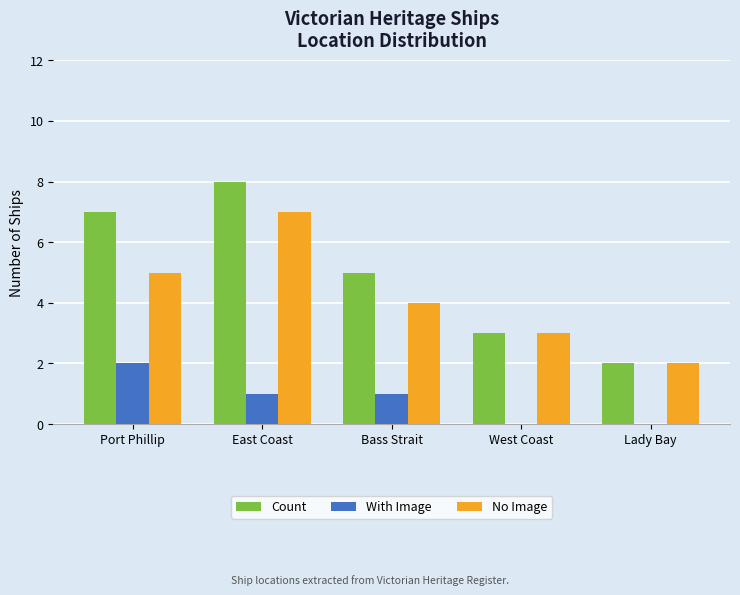

Reading left to right, extract all data points from this chart.

Count: 7	8	5	3	2
With Image: 2	1	1	0	0
No Image: 5	7	4	3	2